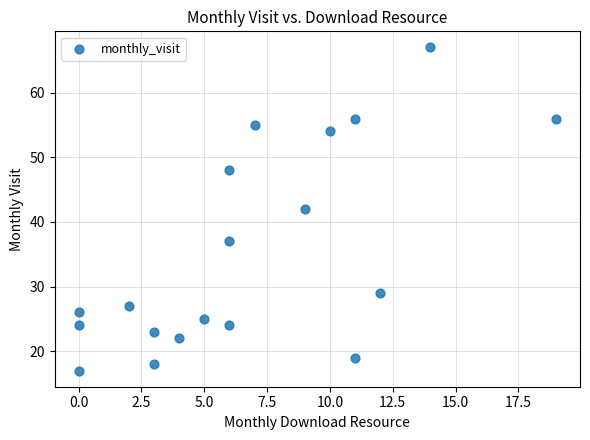

What is the range of X values (max minus min)?

19